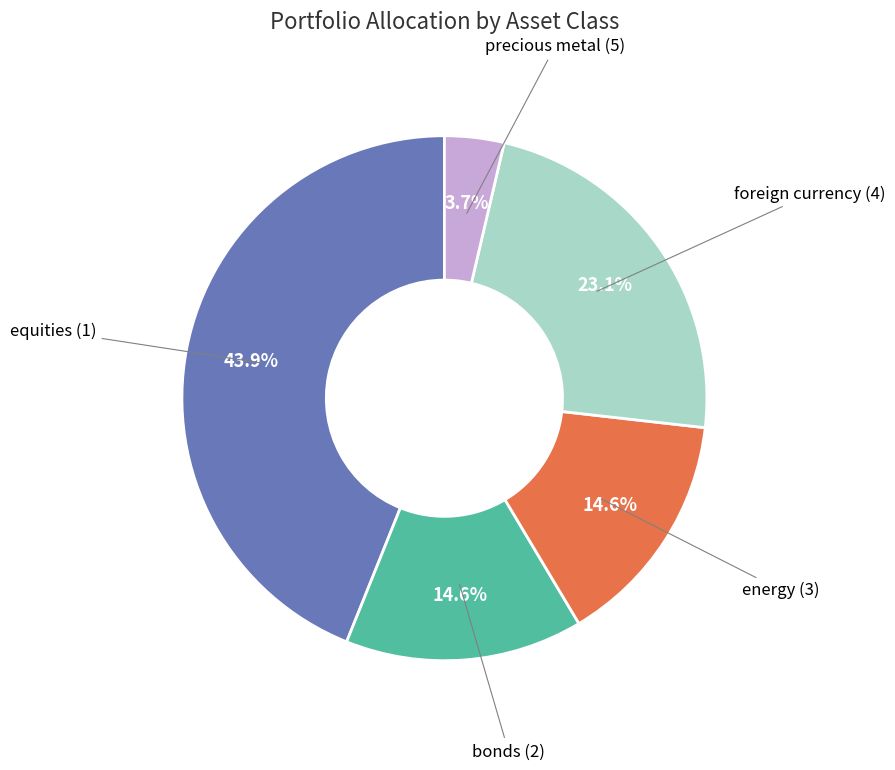

To the nearest percent, what percentage of the pie is precious metal (5)?

4%